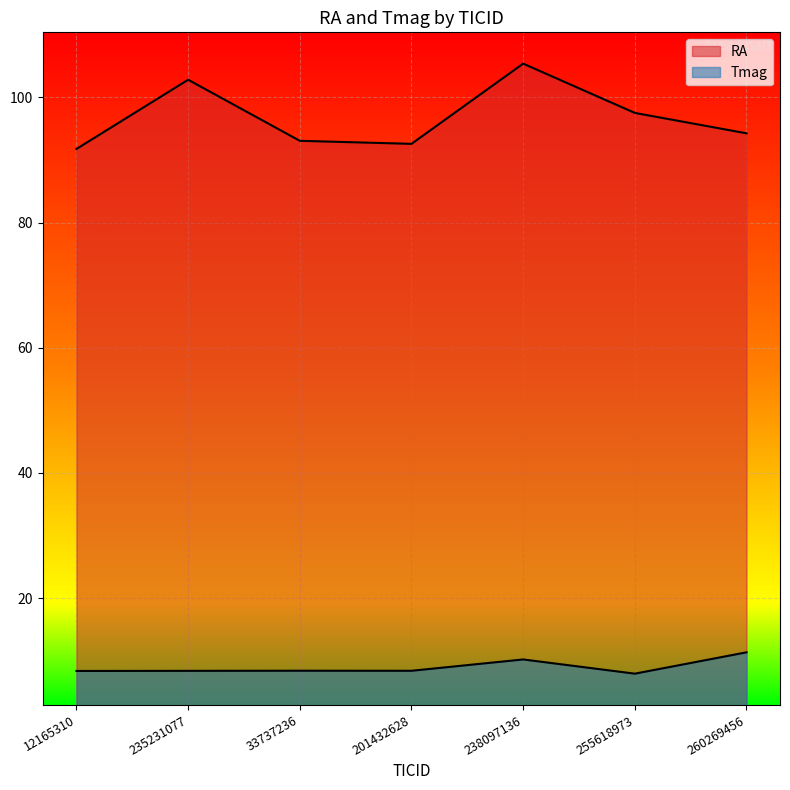

True or false: Tmag and RA cross at least once.

False